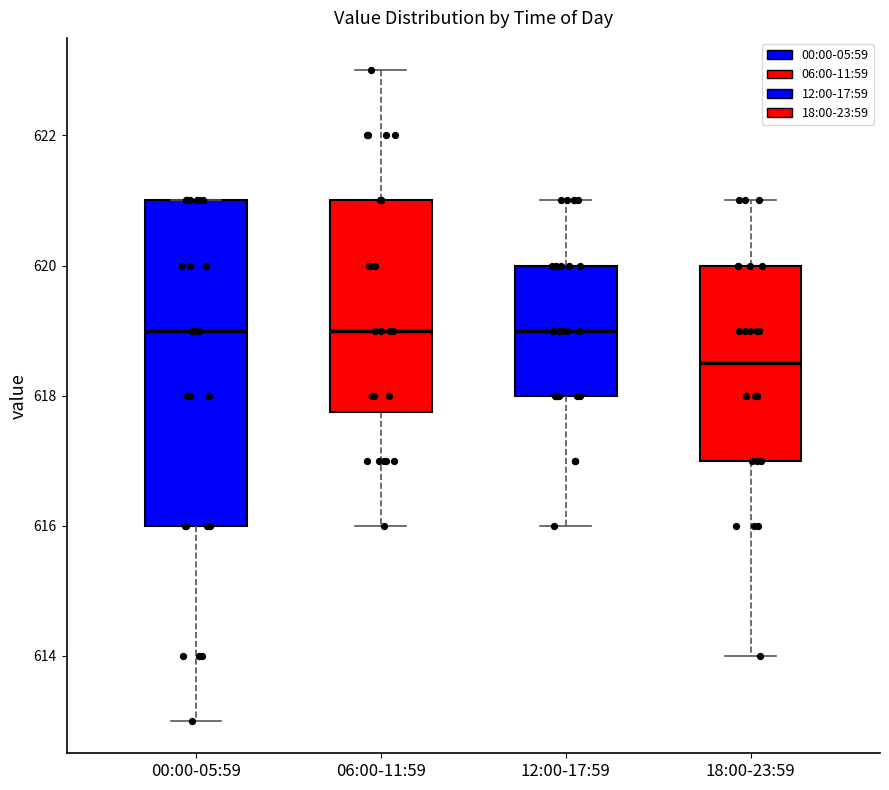

Reading left to right, transcribe this box plot: for each box, give where its median line is, the range the box spans, and where its two whiskers end, as read against the y-axis. The values are not printed on the chart, so give them approximately, as read against the axis.

00:00-05:59: median 619.0, box 616.0 to 621.0, whiskers 613.0 to 621.0
06:00-11:59: median 619.0, box 617.8 to 621.0, whiskers 616.0 to 623.0
12:00-17:59: median 619.0, box 618.0 to 620.0, whiskers 616.0 to 621.0
18:00-23:59: median 618.6, box 617.0 to 620.0, whiskers 614.0 to 621.0